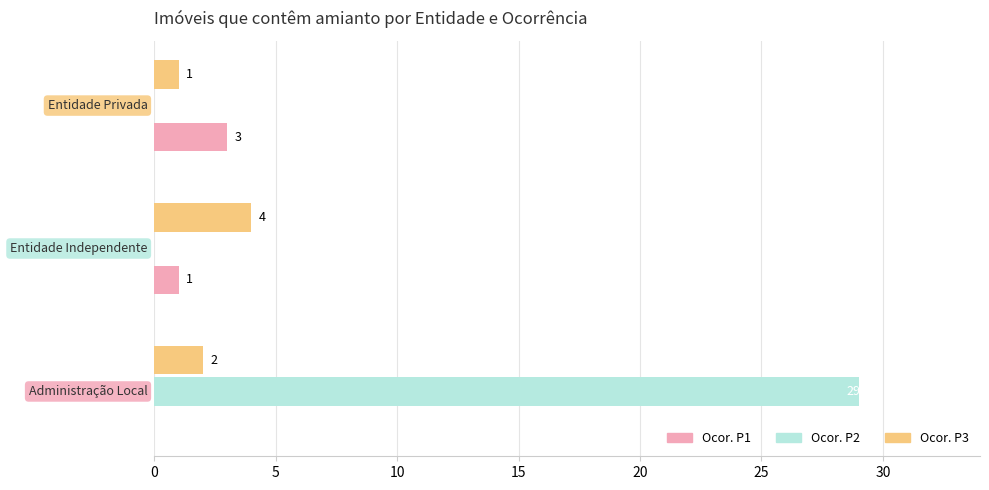

What is the maximum value for Ocor. P1?

3